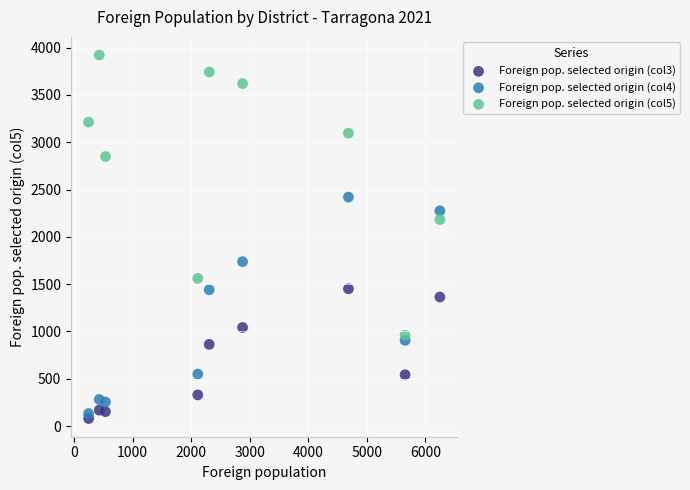

What is the X range (max minus min) for the scatter plot?

6000